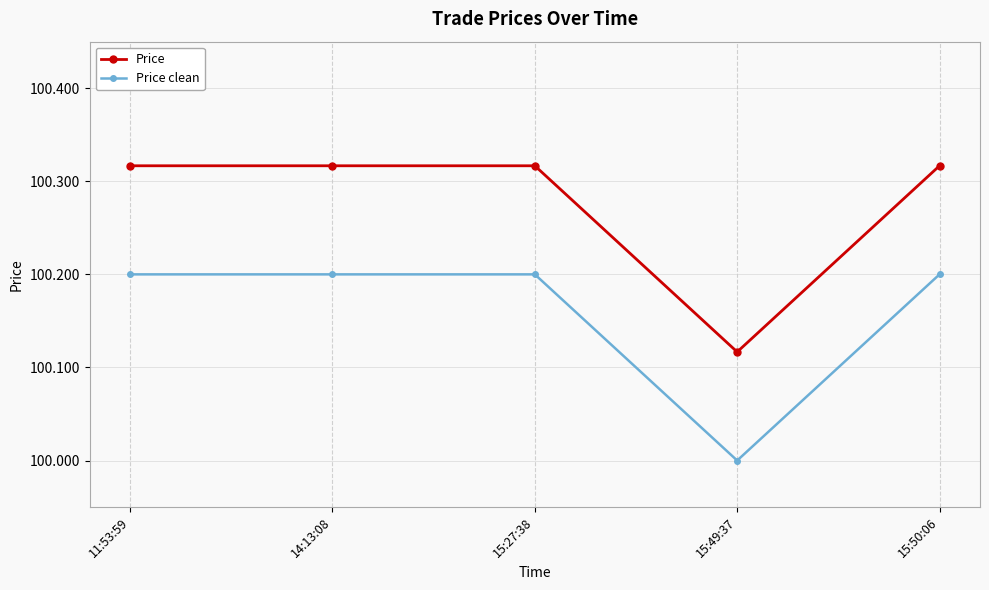

At how many categories does at least one series exceed 100?

5